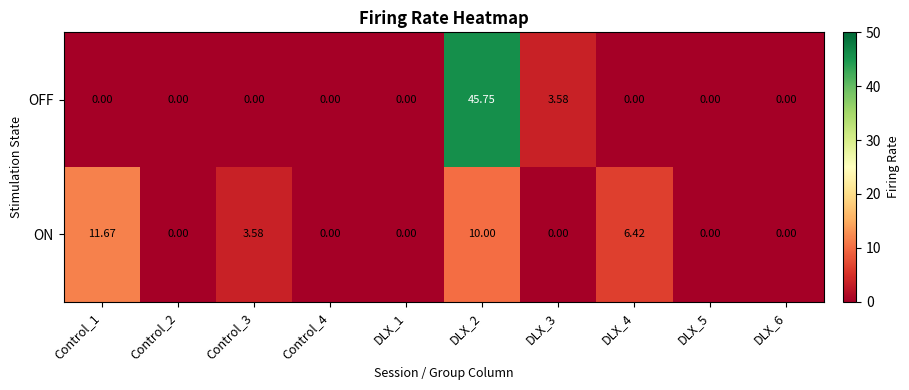

Rank the series by their maximum value, from lowest to highest.

ON, OFF